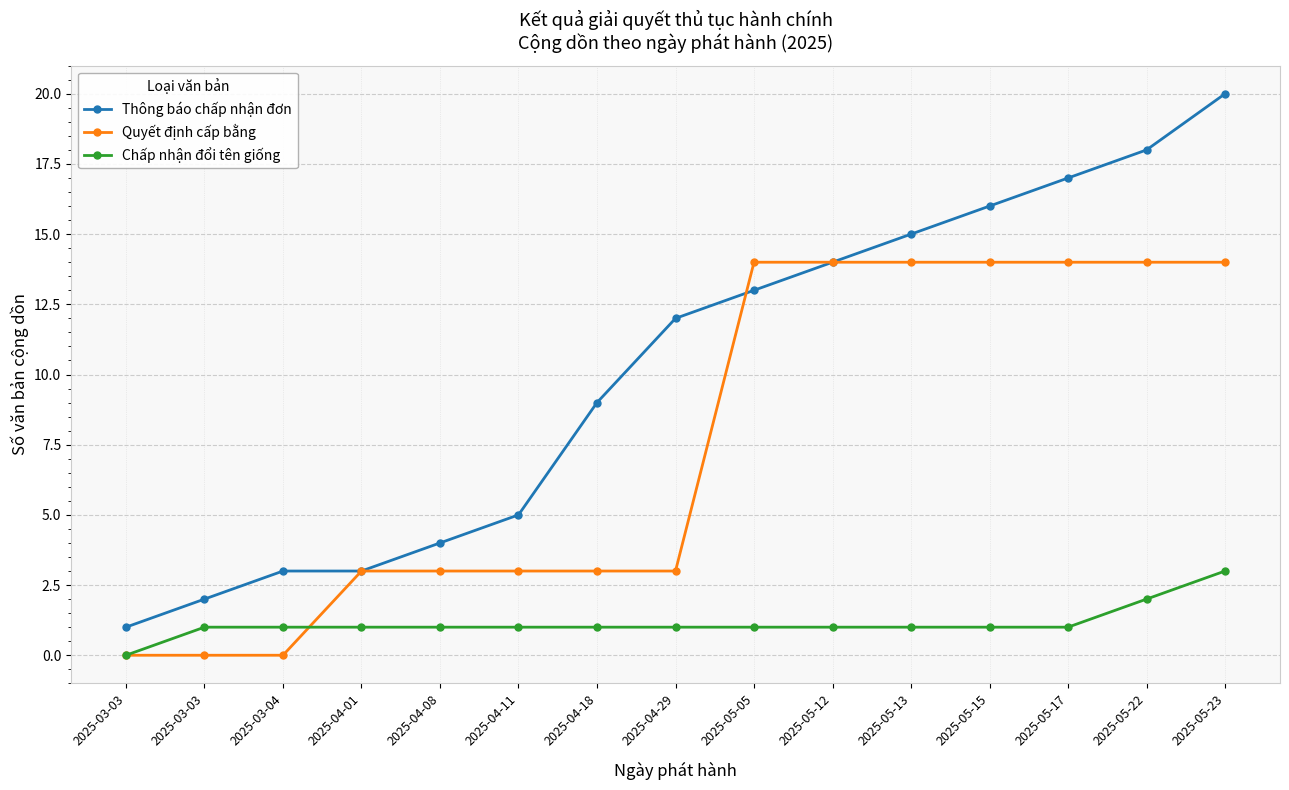

Between 2025-05-22 and 2025-03-03, which is larger?

2025-05-22